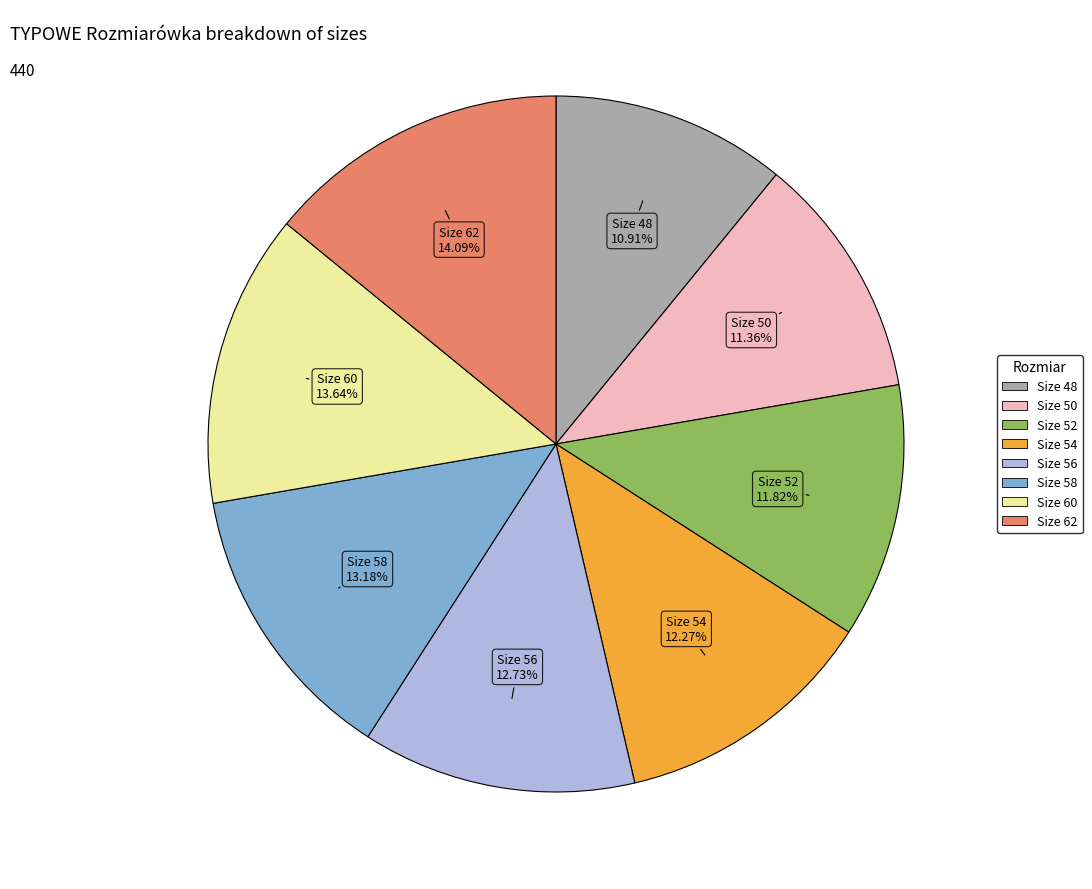

Is there any slice that represents more than half of the pie?

No